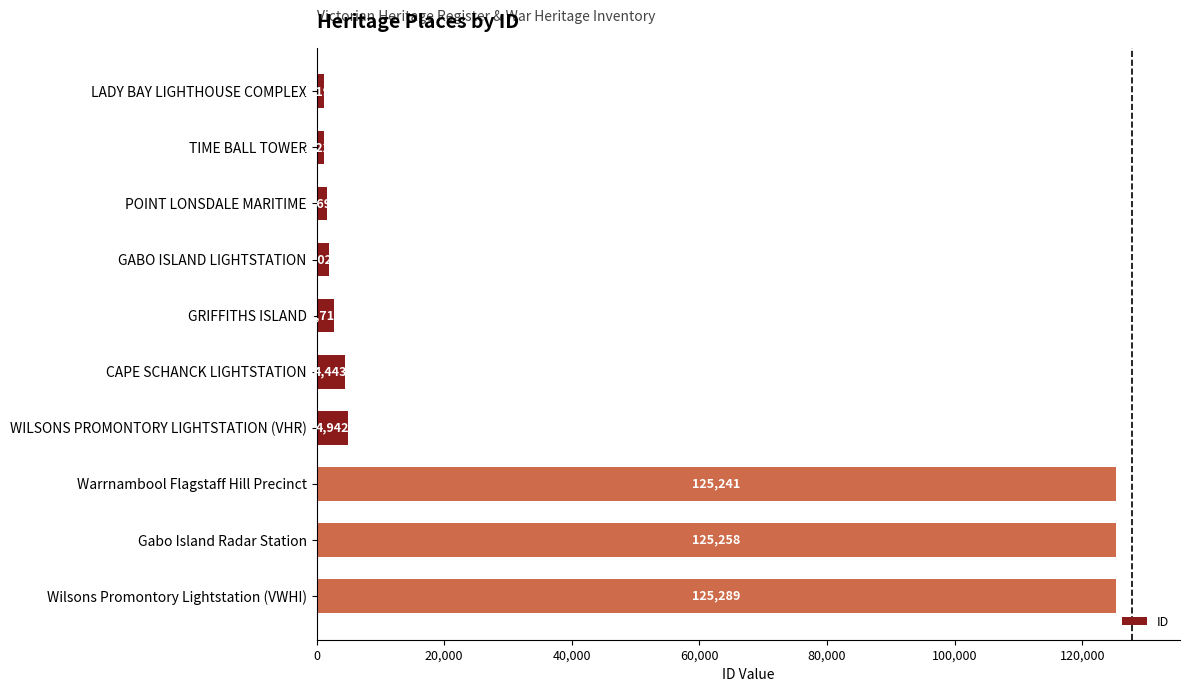

How many data points does each series have?

10